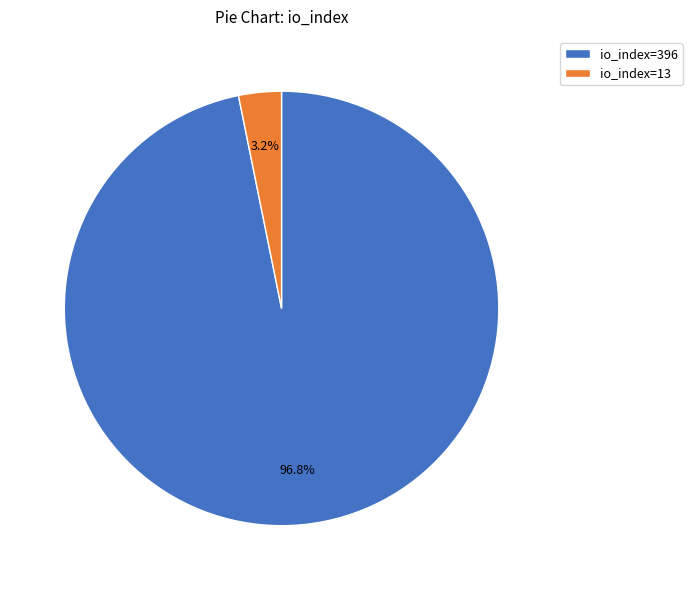

Which has a higher value, io_index=13 or io_index=396?

io_index=396